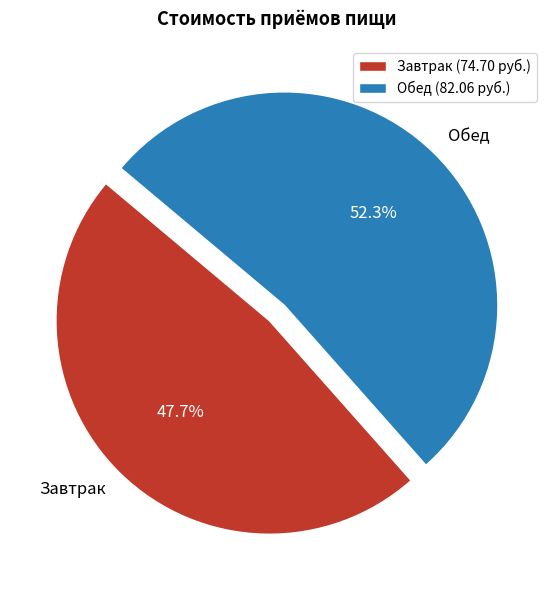

Combined, what portion of the pie is Обед and Завтрак?

100.0%